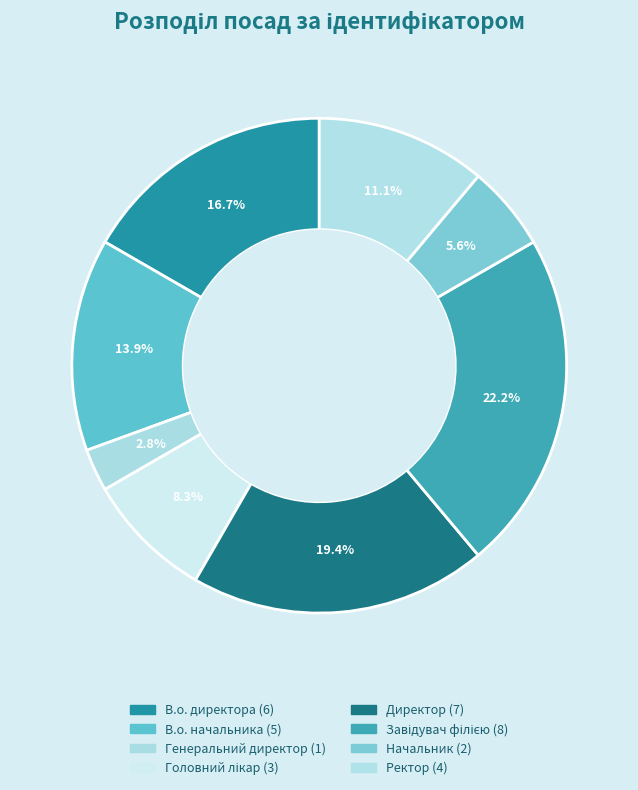

To the nearest percent, what portion does В.о. директора represent?

17%